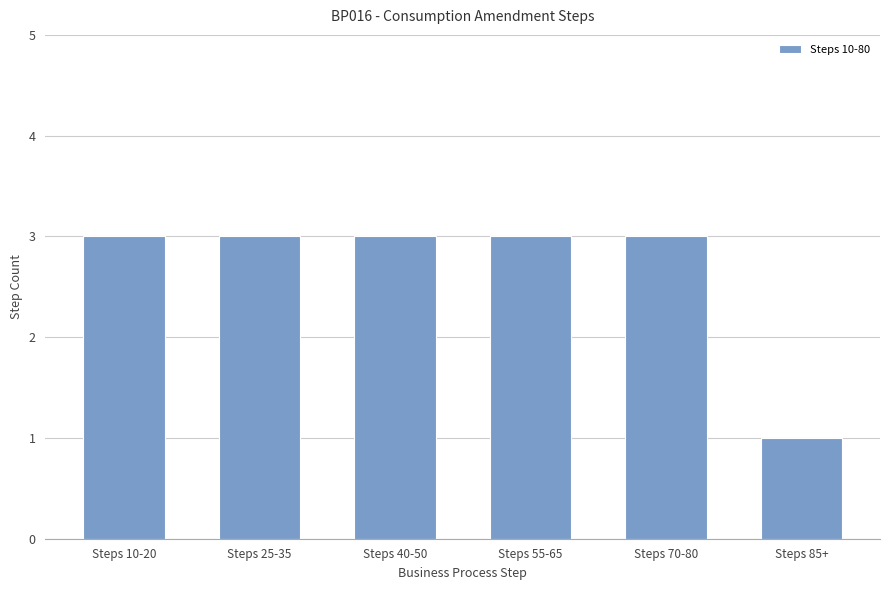

What is the change in value from Steps 10-20 to Steps 85+?

-2